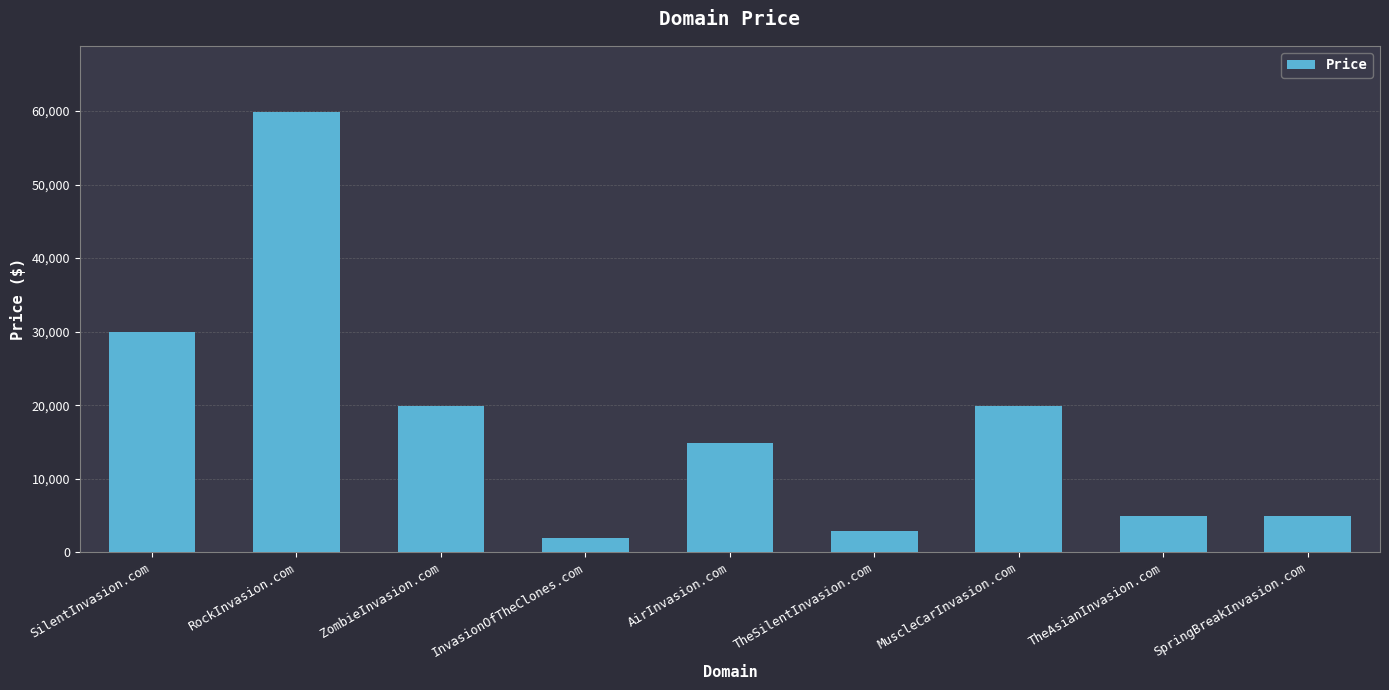

What is the ratio of the value at SpringBreakInvasion.com to the value at SilentInvasion.com?

0.2